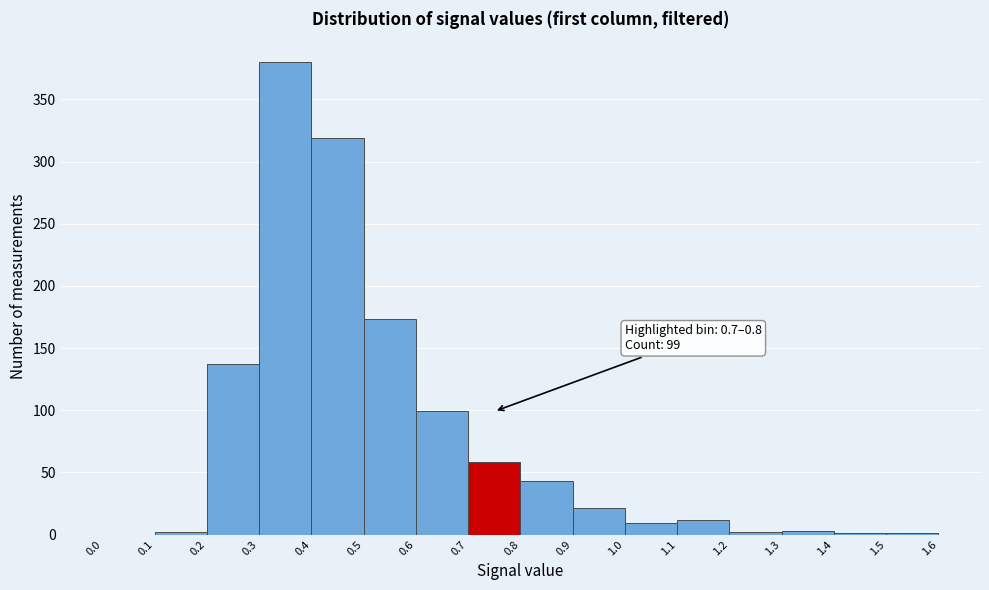

Which range on the x-axis has the tallest bar?

0.3 to 0.4